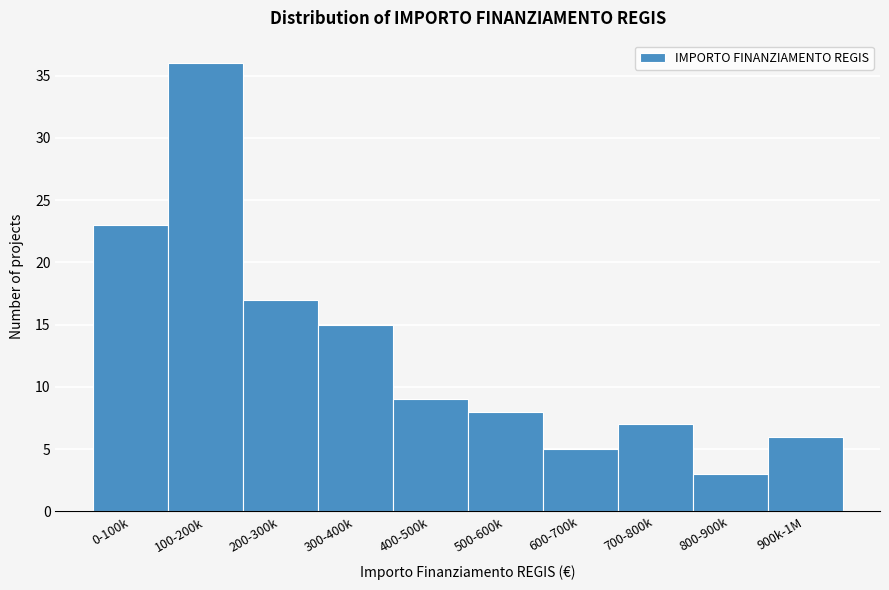

Reading left to right, what are all the values shown in this chart?

0-100k=23	100-200k=36	200-300k=17	300-400k=15	400-500k=9	500-600k=8	600-700k=5	700-800k=7	800-900k=3	900k-1M=6